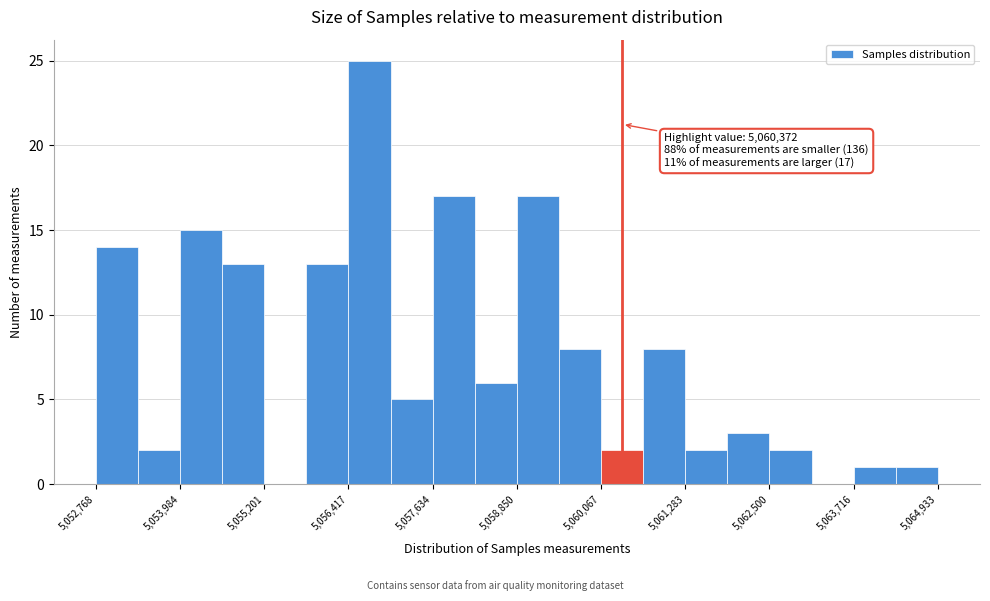

Read against the x-axis, roughly where is the centre of the tallest bar?

5056800